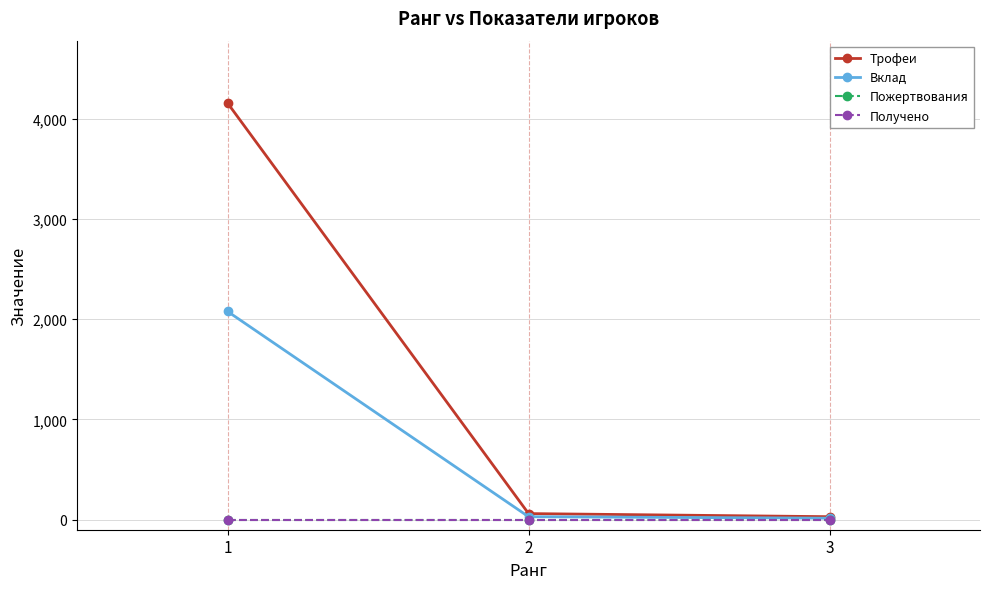

True or false: Вклад has a value of 41 at 2.

False